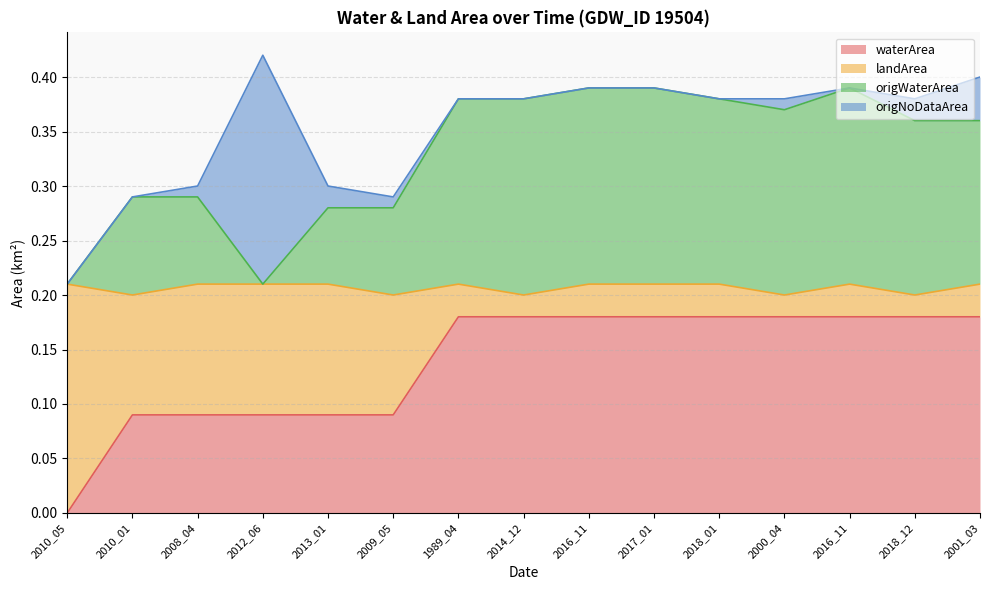

Does the chart have visible grid lines?

Yes